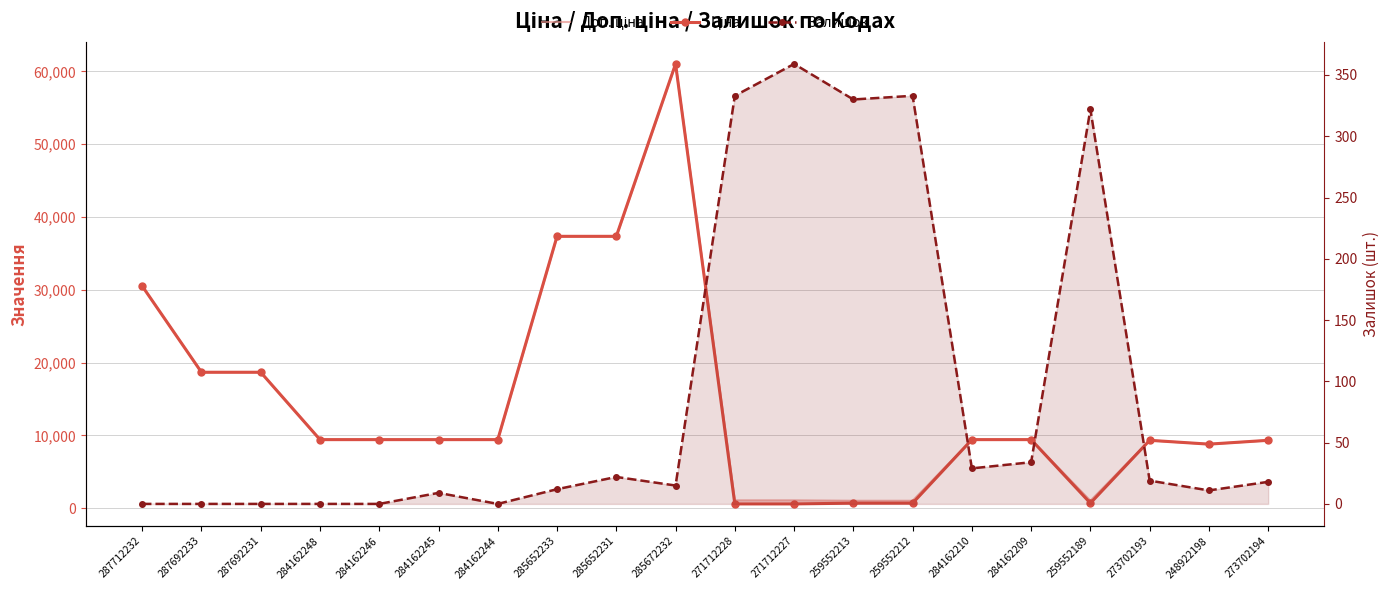

At which label is Залишок closest to 179?

259552189